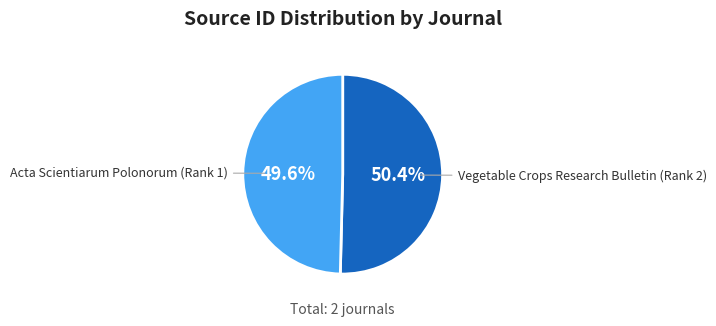

Does Vegetable Crops Research Bulletin (Rank 2) represent more than half of the total?

Yes